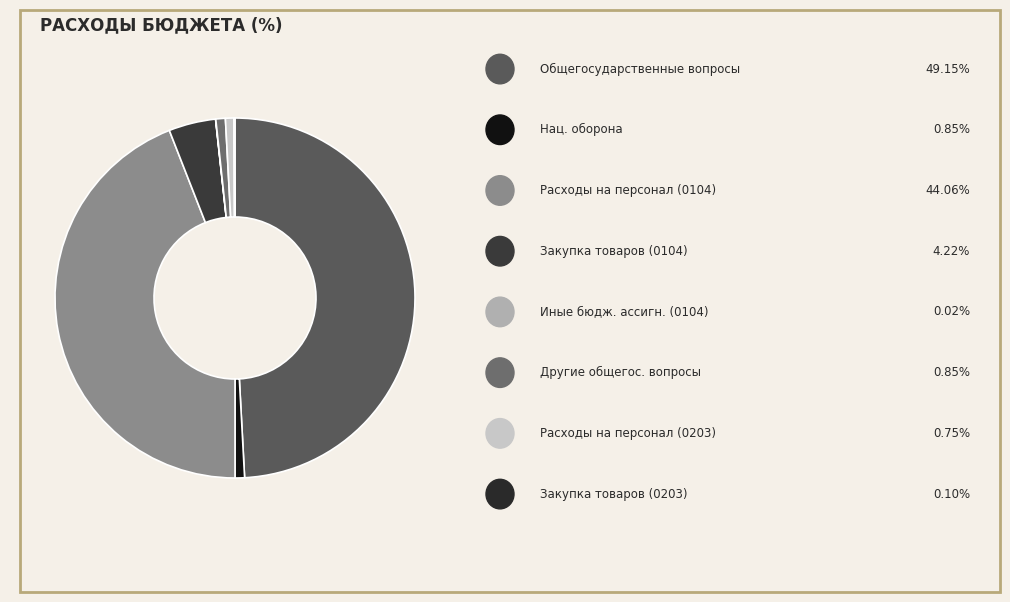

Is there a majority slice in this chart?

No